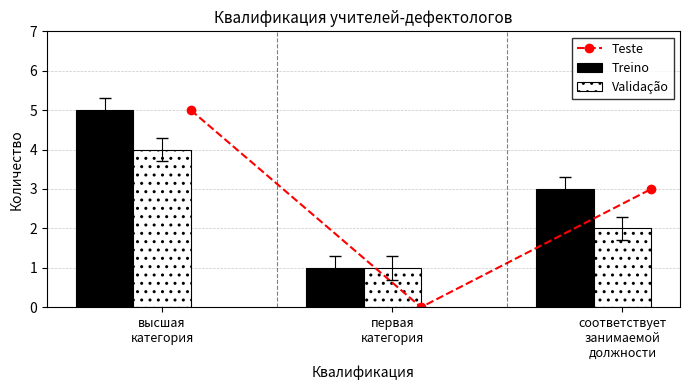

Which series has the largest range (max minus min)?

Teste